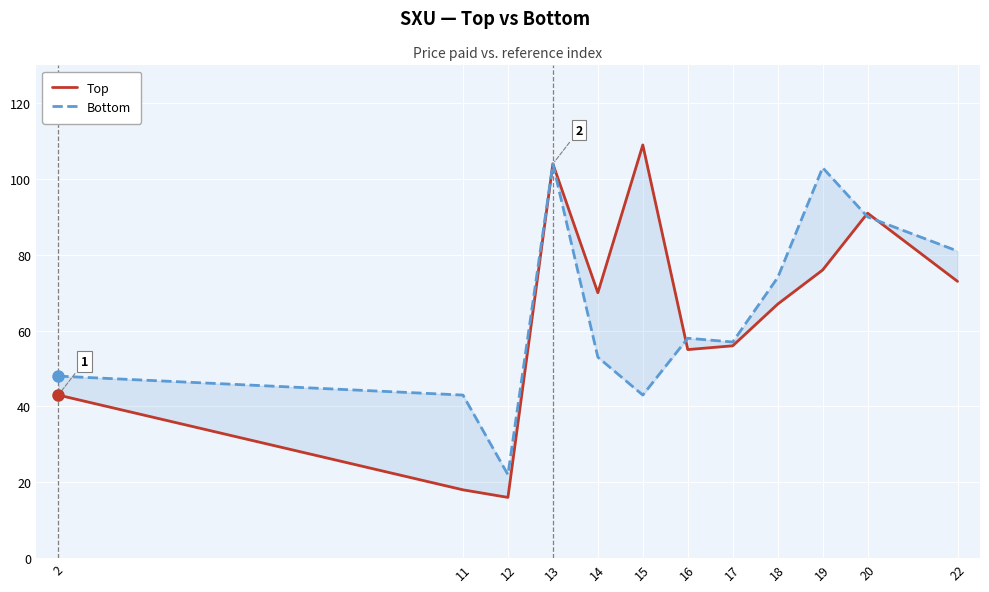

Which category has the highest value in the Top series?

15